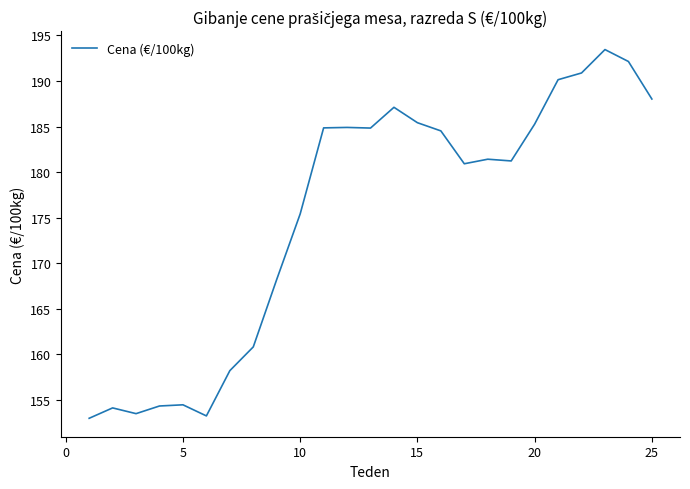

What is the smallest value displayed?

153.0